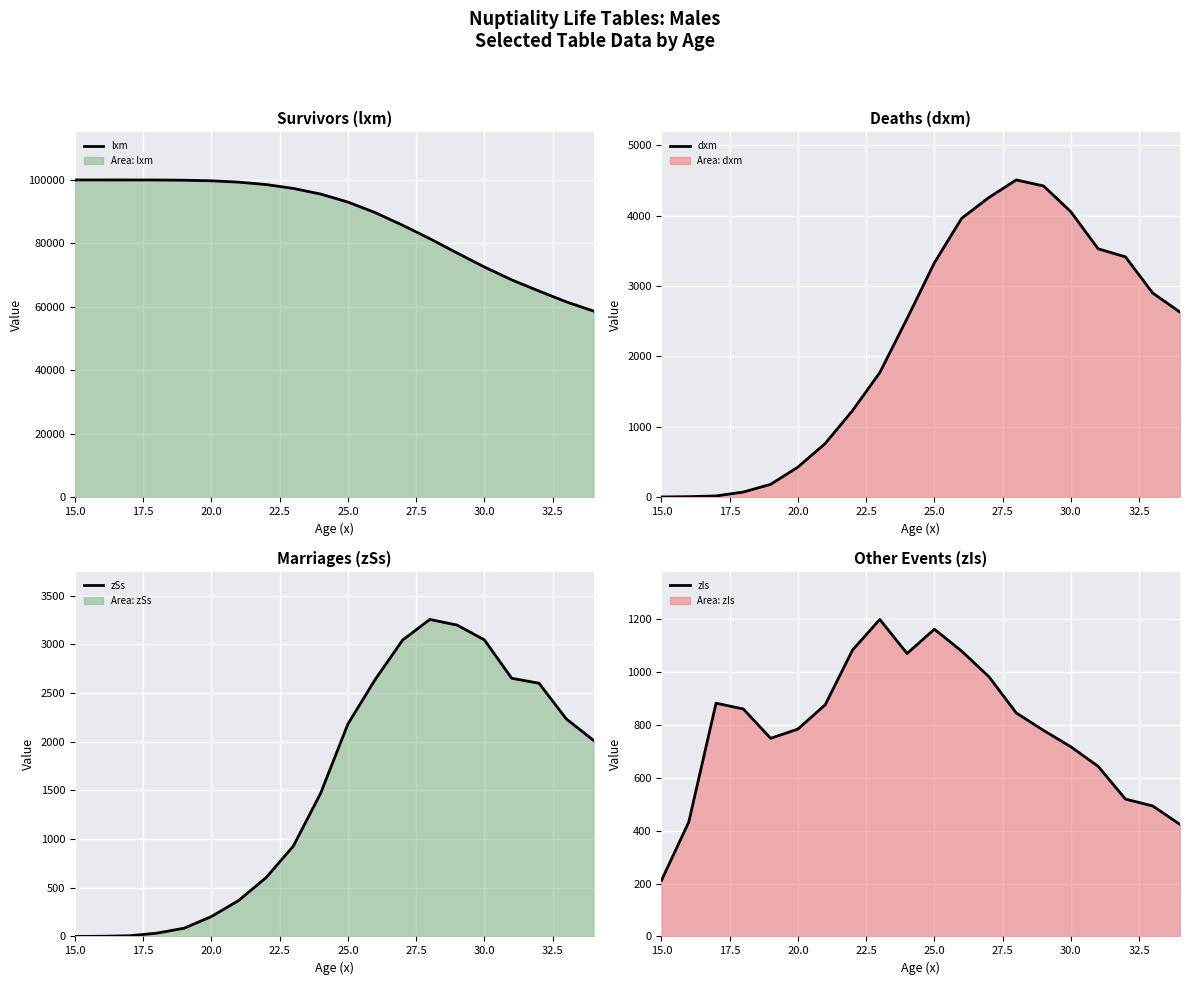

Is it true that dxm equals 1.2 at 17.5?

False